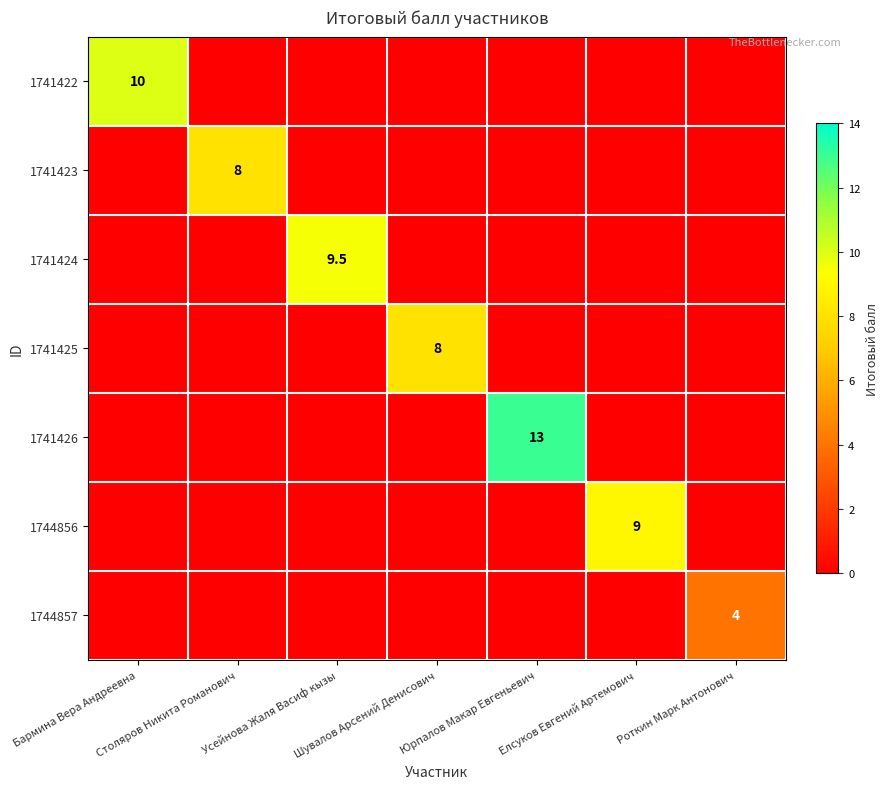

How many categories are shown in the chart?

7